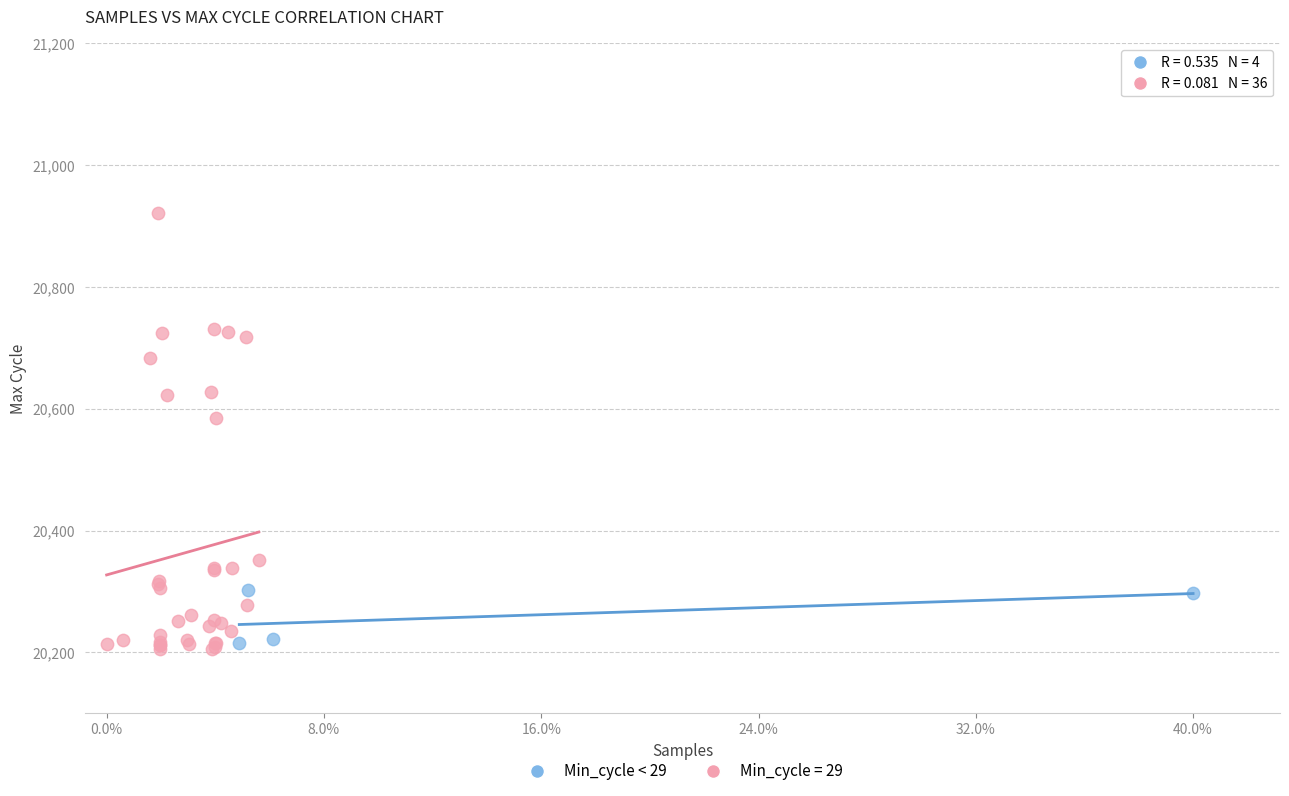

Which series contains the highest Y value?

Min_cycle = 29